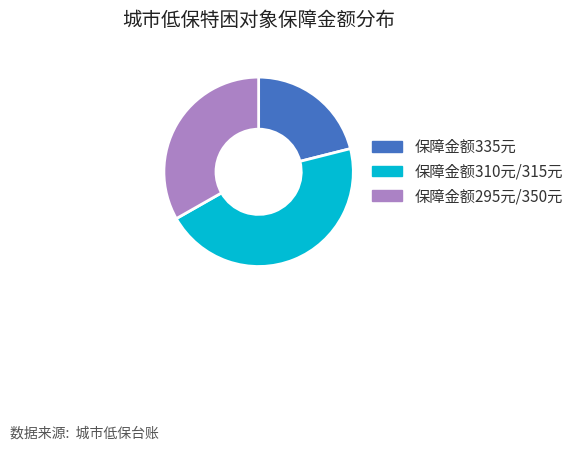

Which category has the smallest portion of the pie?

保障金额335元